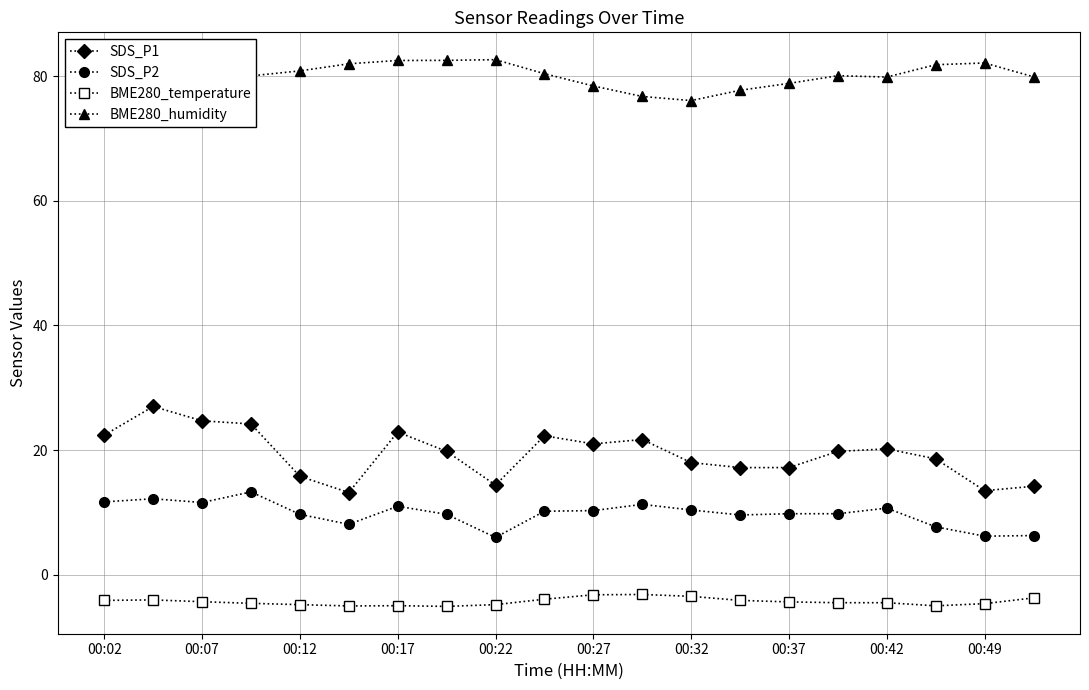

Which series has the largest total across all categories?

BME280_humidity